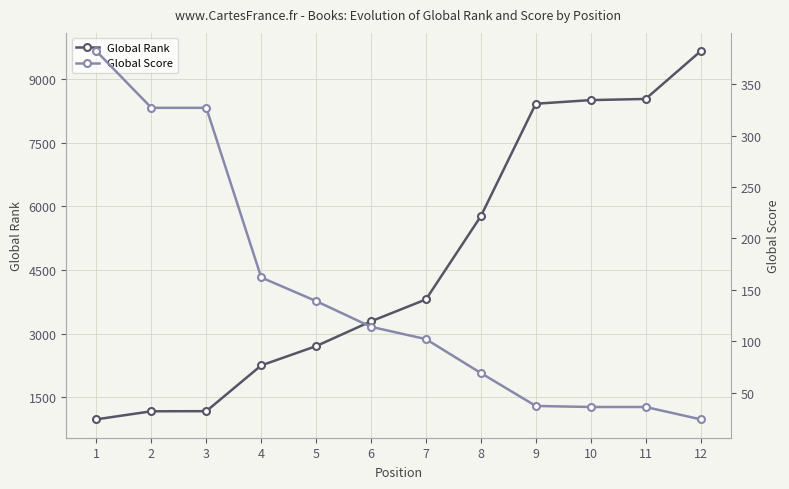

Reading left to right, what are all the values shown in this chart?

Global Rank: 985	1174	1177	2254	2708	3292	3808	5767	8414	8500	8527	9649
Global Score: 382	327	327	162	139	114	102	69	37	36	36	24